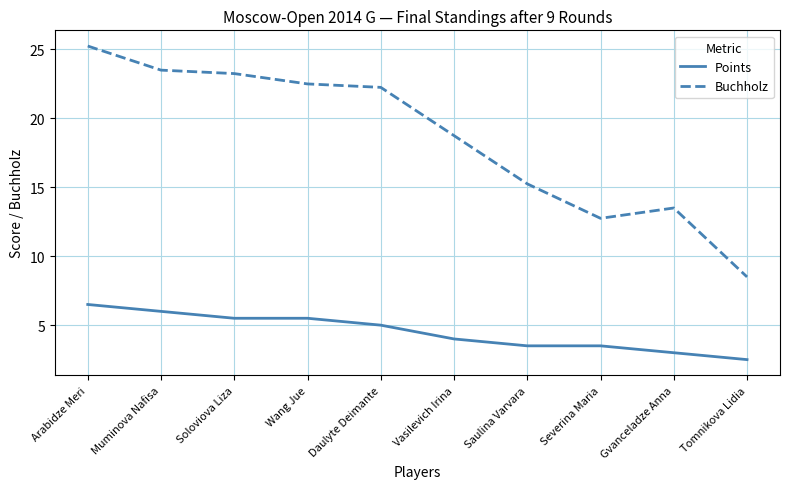

Which series changed the most between Muminova Nafisa and Vasilevich Irina?

Buchholz